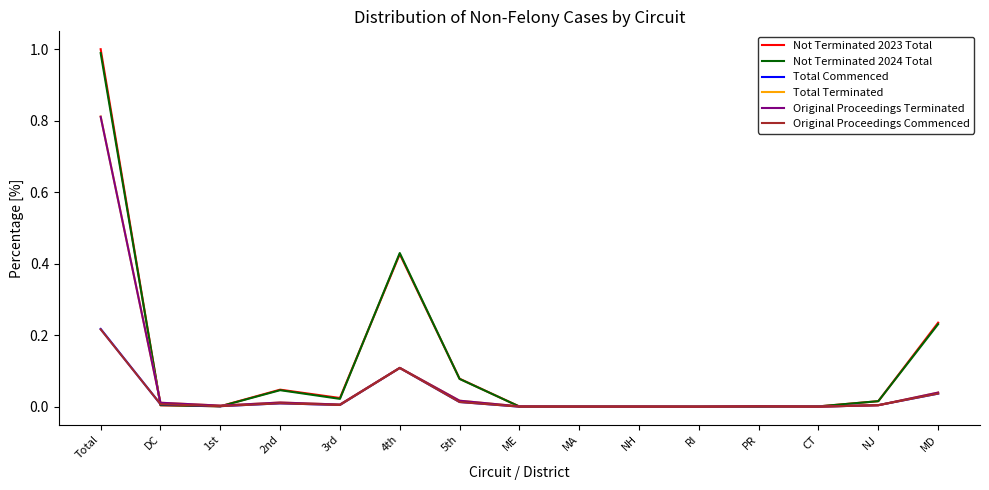

What is the maximum value shown in the chart?

1.0